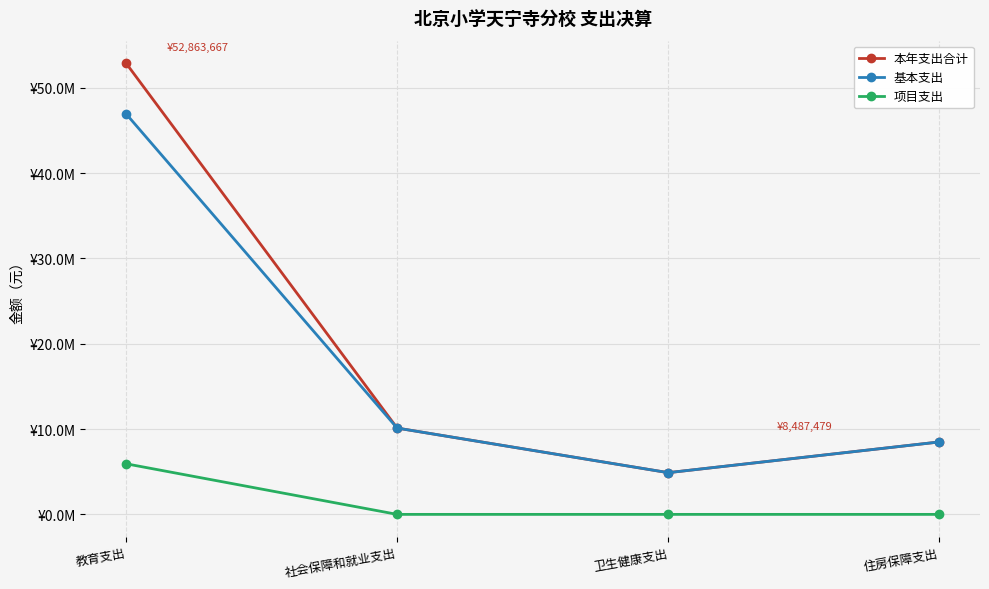

What is the total value across all series at 教育支出?

105727333.3